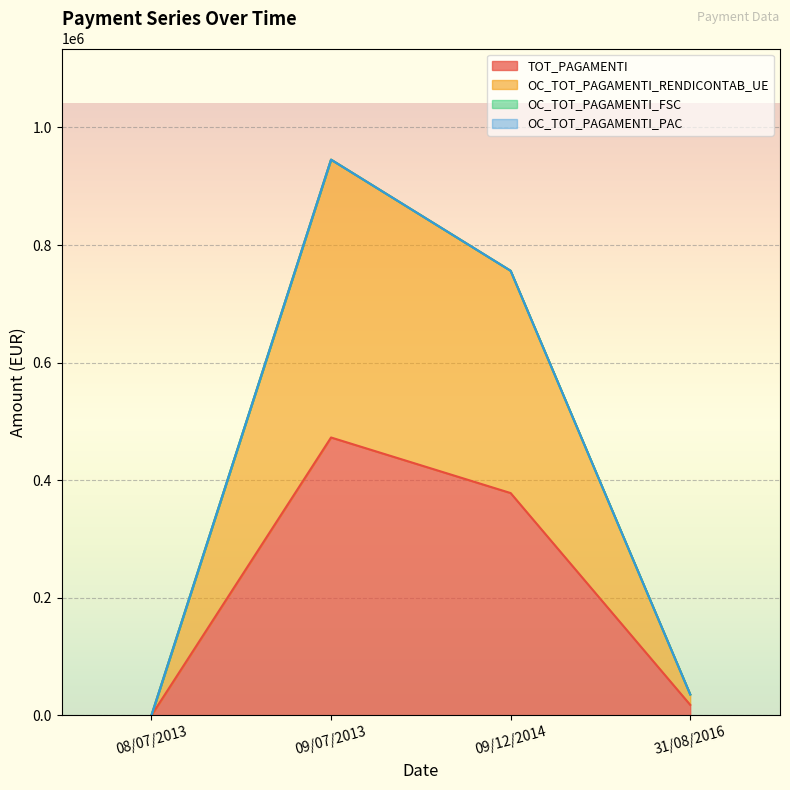

Which series has the largest total across all categories?

OC_TOT_PAGAMENTI_RENDICONTAB_UE